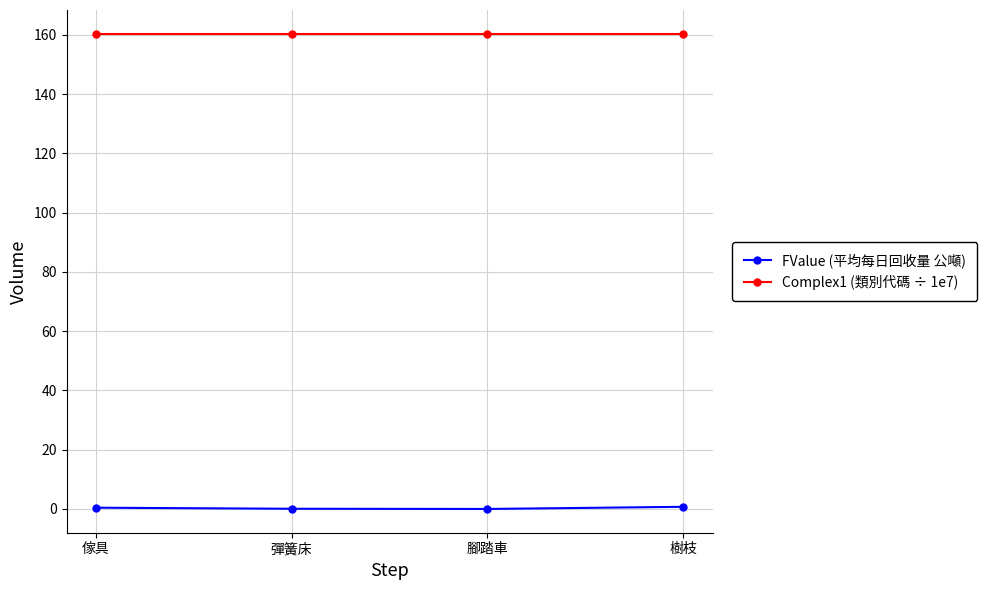

What is the average value of the FValue (平均每日回收量 公噸) series?

0.3